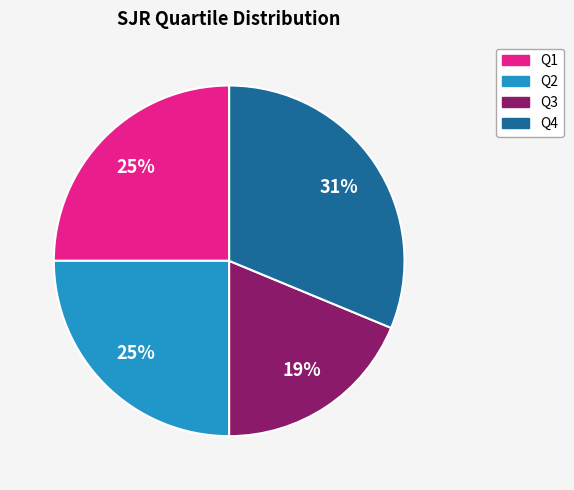

Is there a majority slice in this chart?

No